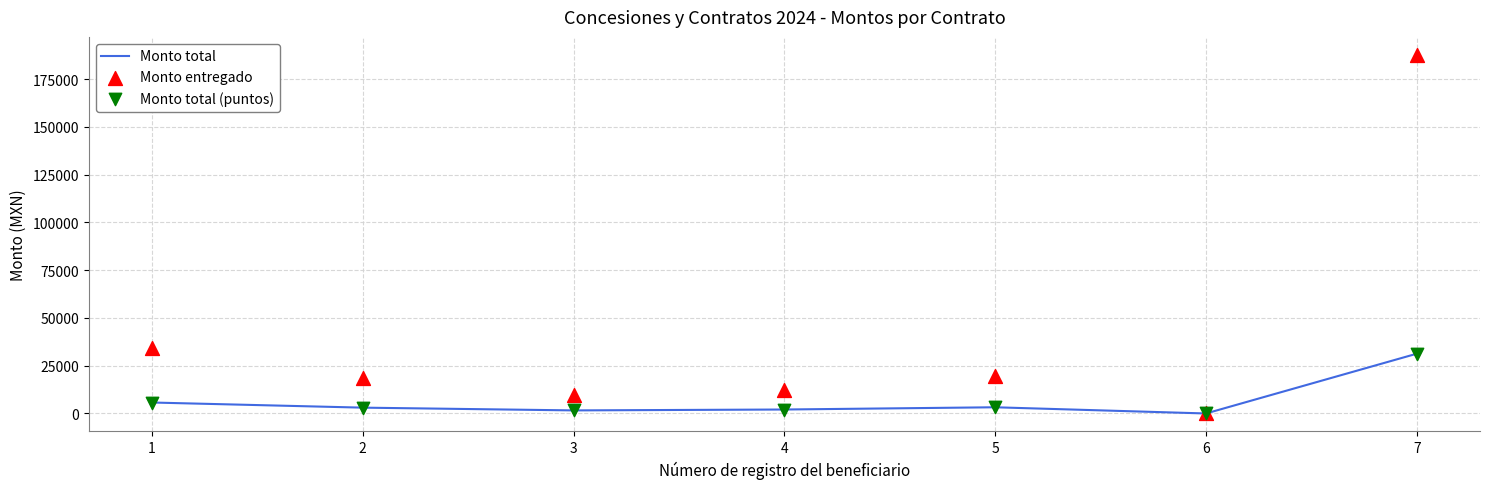

Which series reaches the maximum Y coordinate?

Monto entregado